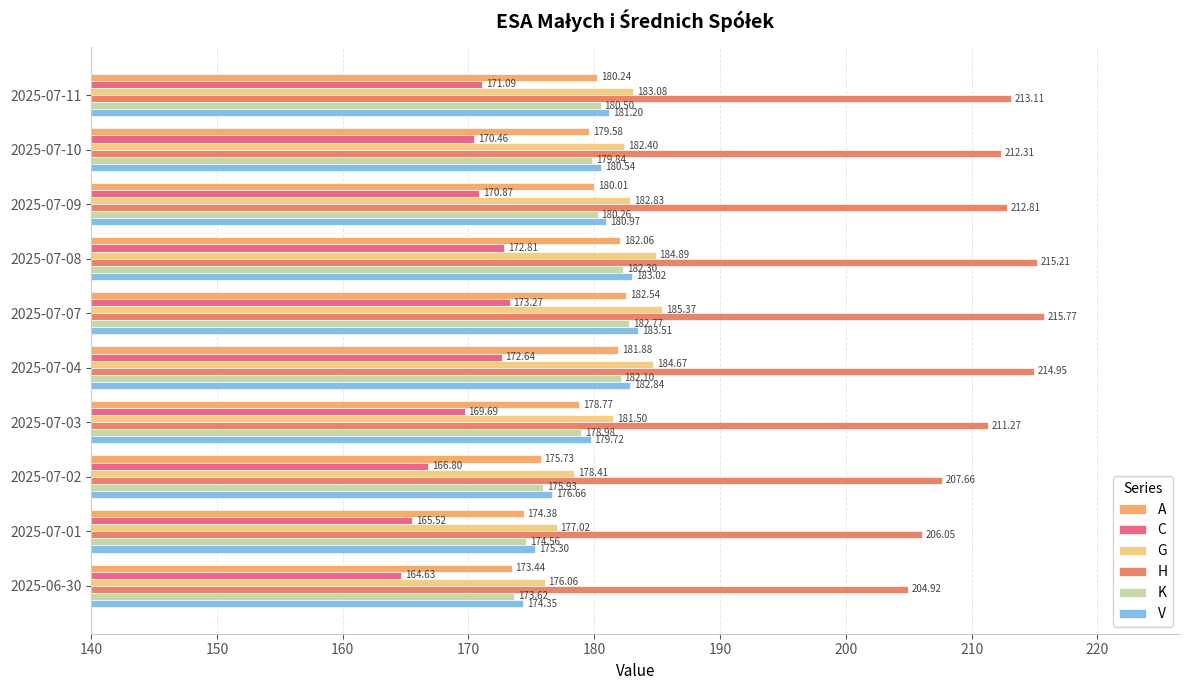

Is the value of H at 2025-07-01 greater than the value of C at 2025-06-30?

Yes